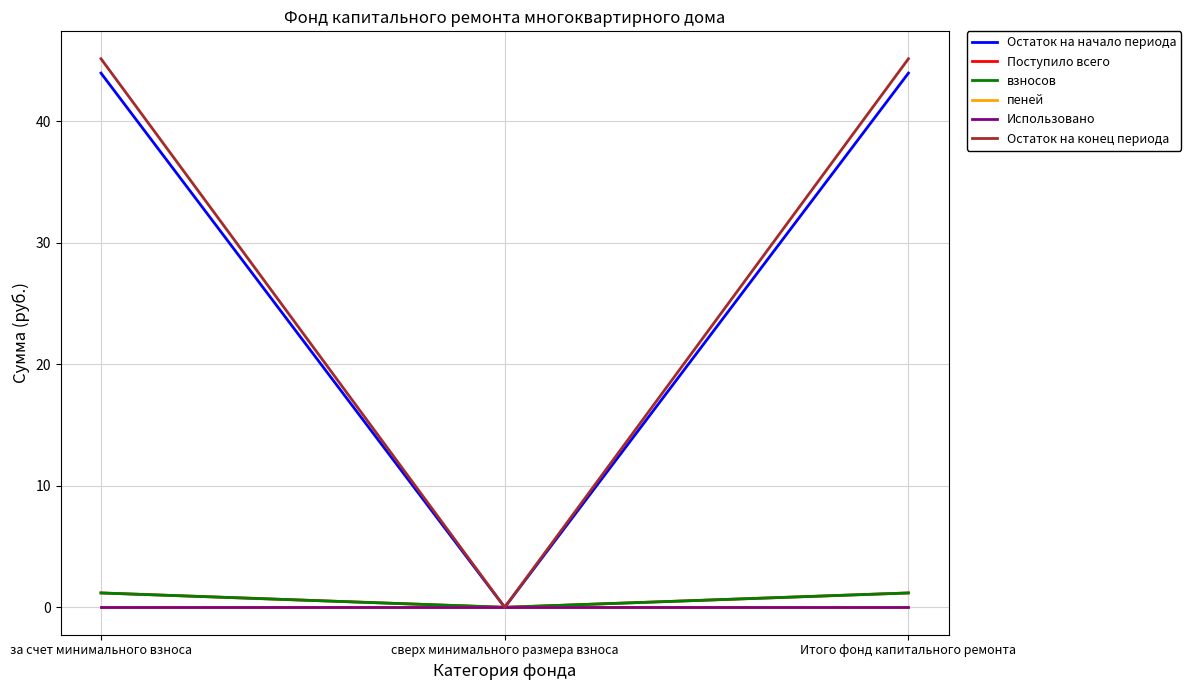

Which series has the widest spread of values?

Остаток на конец периода